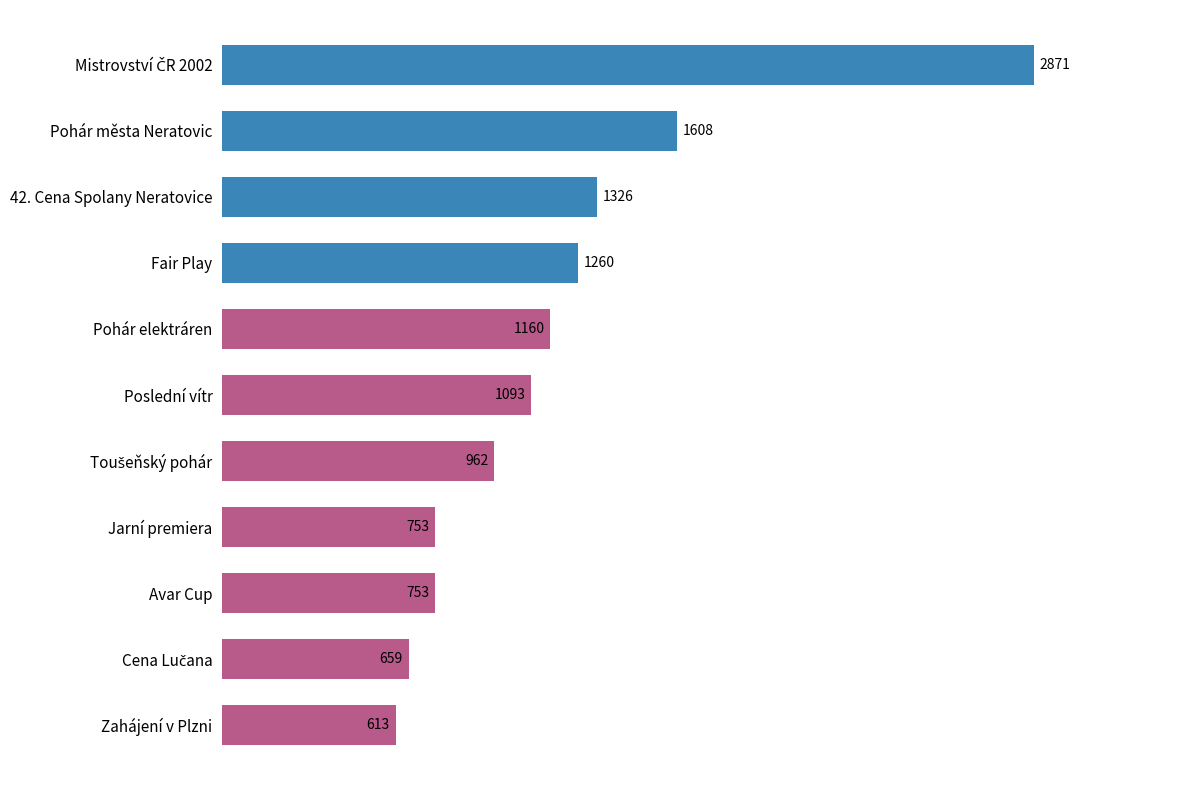

The value at 42. Cena Spolany Neratovice is 2179. True or false?

False